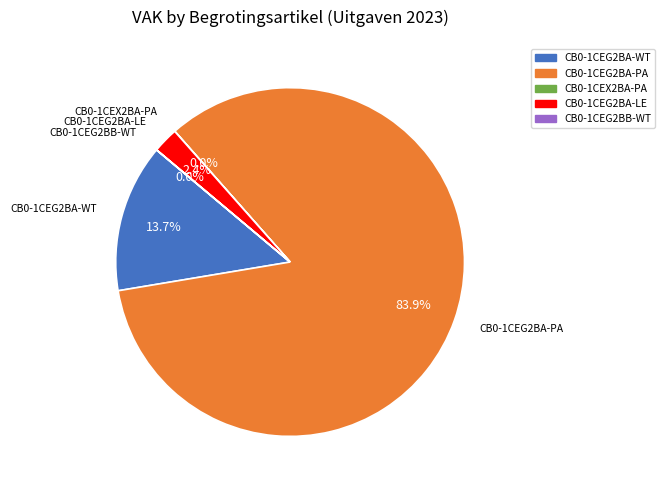

Which category has the biggest portion of the pie?

CB0-1CEG2BA-PA